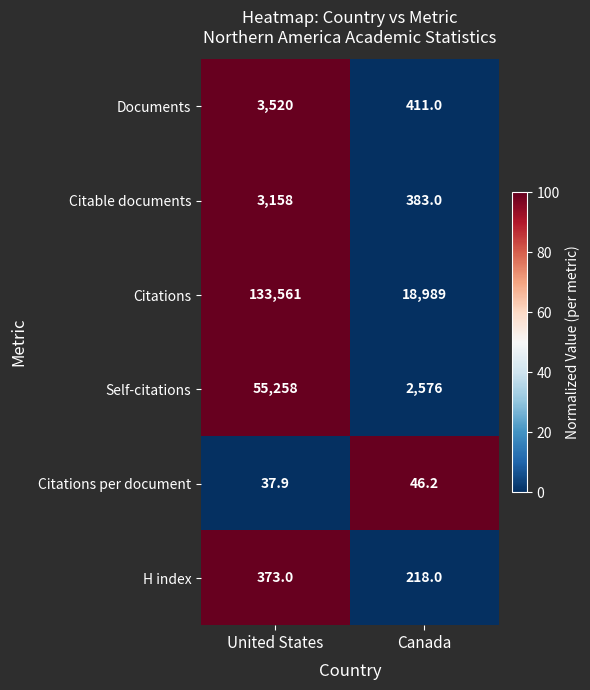

Reading right to left, transcribe all the data shown in this chart.

Documents: Canada=411.0	United States=3520.0
Citable documents: Canada=383.0	United States=3158.0
Citations: Canada=18989.0	United States=133561.0
Self-citations: Canada=2576.0	United States=55258.0
Citations per document: Canada=46.2	United States=37.9
H index: Canada=218.0	United States=373.0